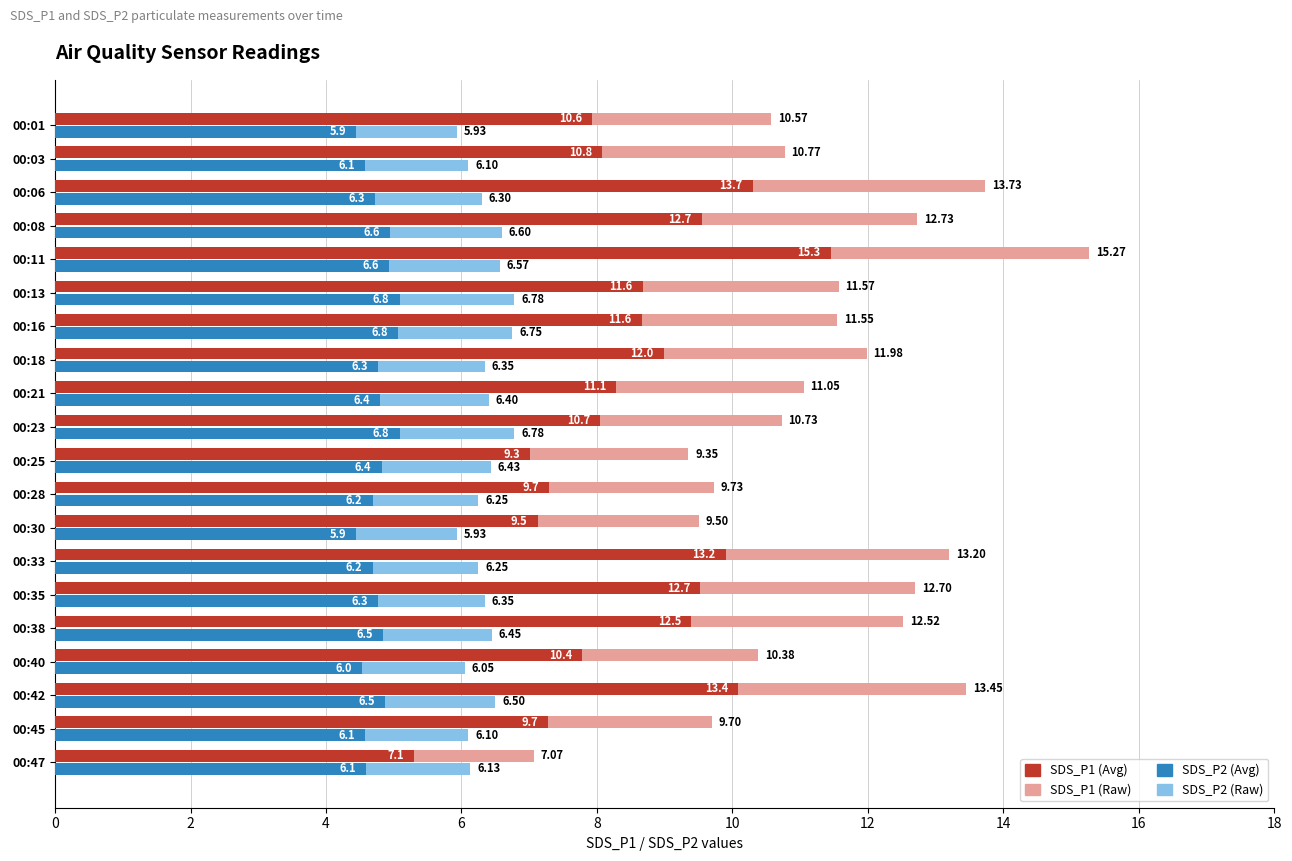

Which series has the widest spread of values?

SDS_P1 (Avg)